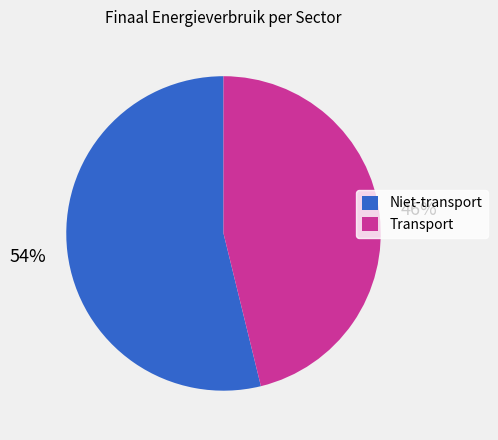

Is there any slice that represents more than half of the pie?

Yes